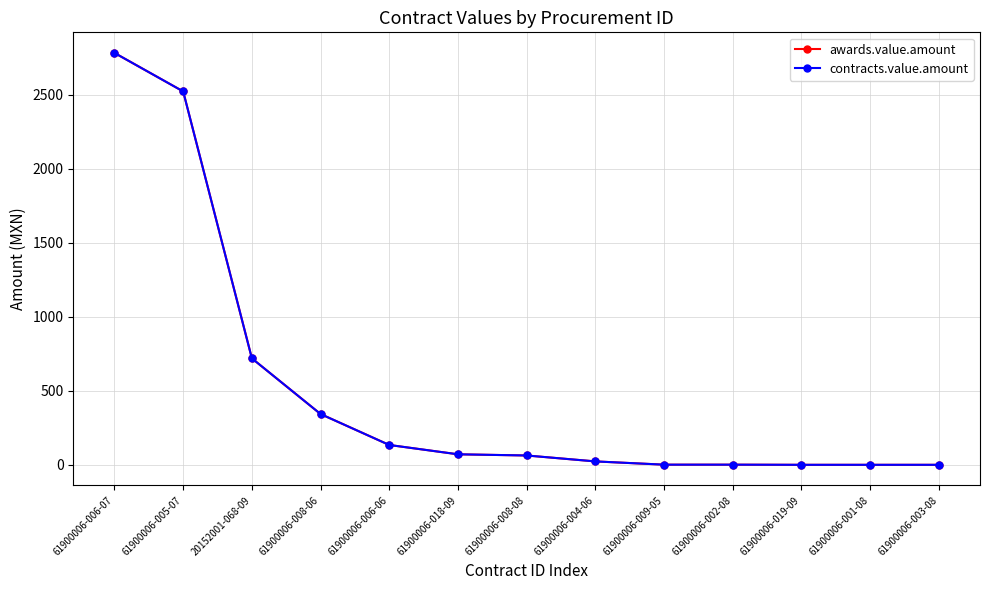

What is the total value across all series at 61900006-018-09?

144